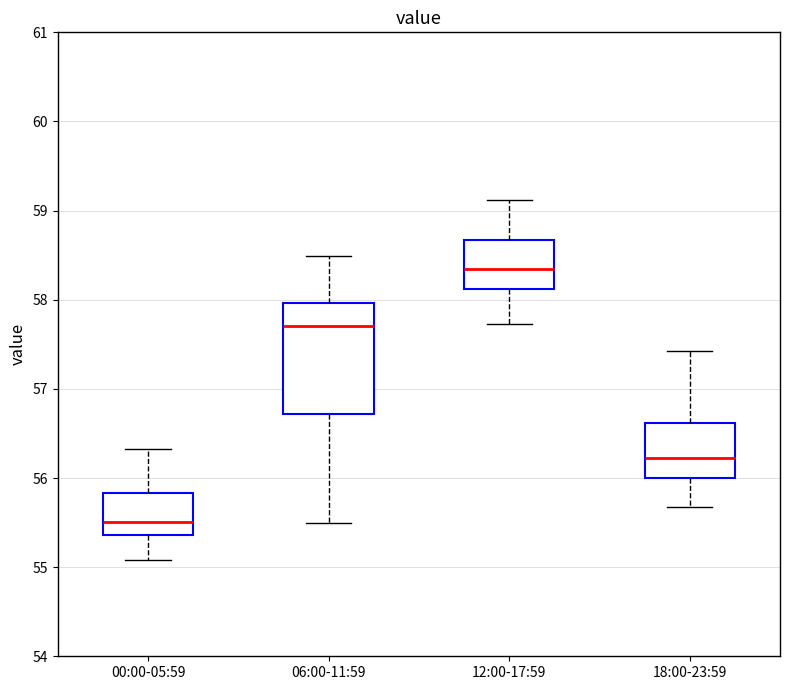

Which box's median line is the highest?

12:00-17:59